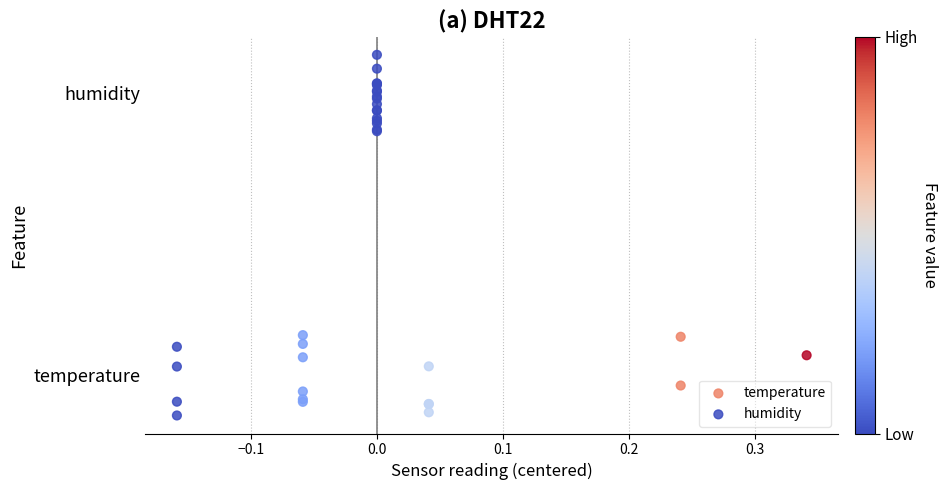

Which series contains the highest Y value?

humidity